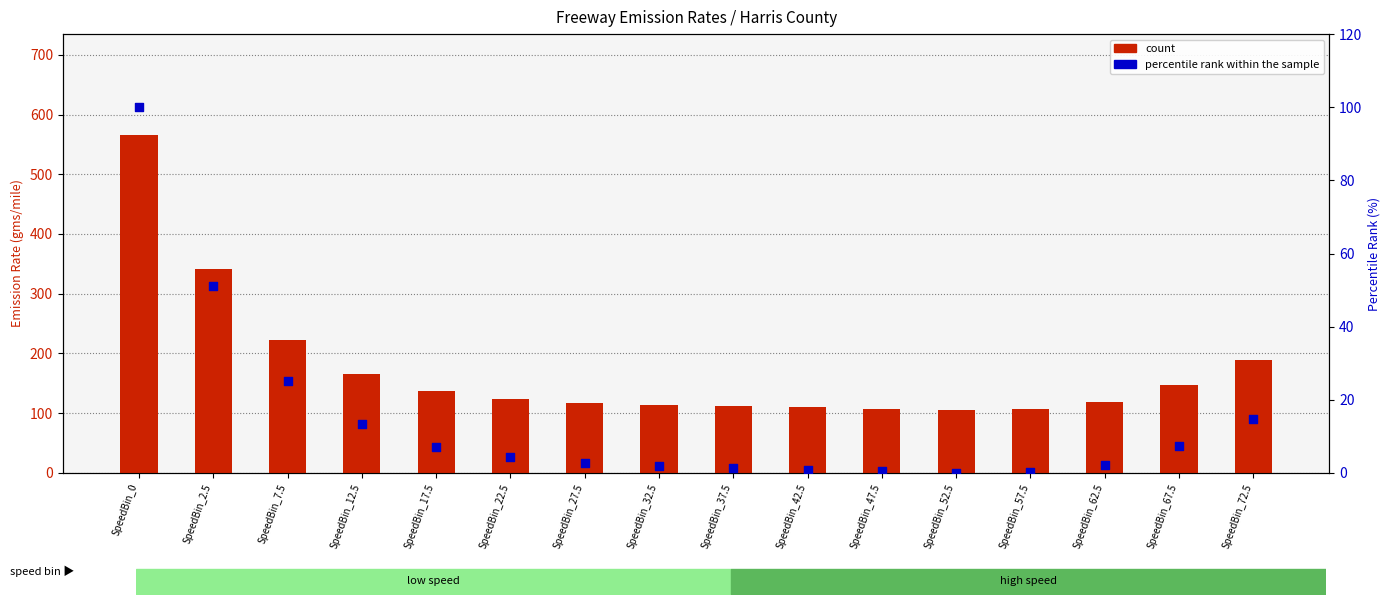

What is the total value across all series at SpeedBin_37.5?

112.7